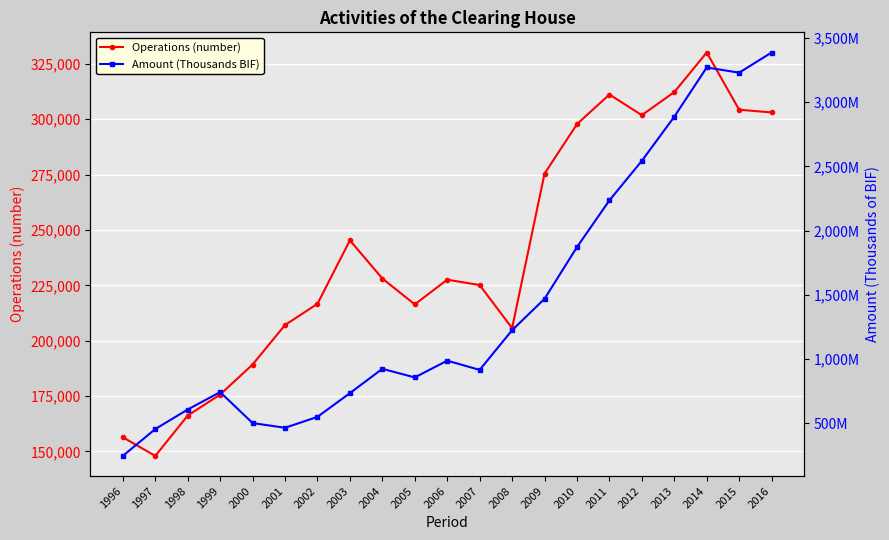

What is the minimum value shown in the chart?

147932